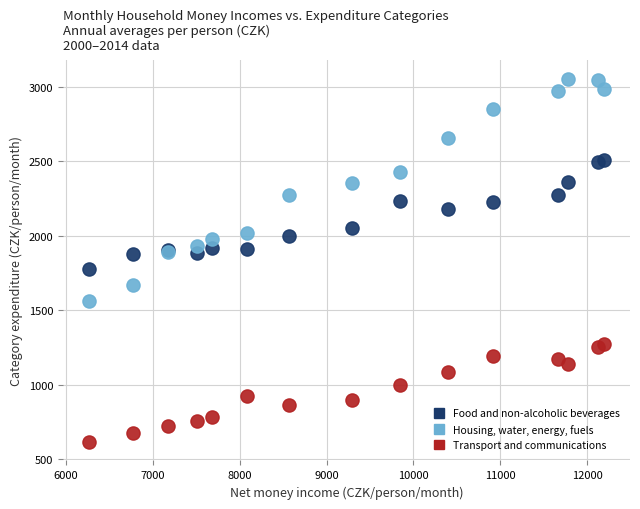

Which series reaches the minimum Y coordinate?

Transport and communications